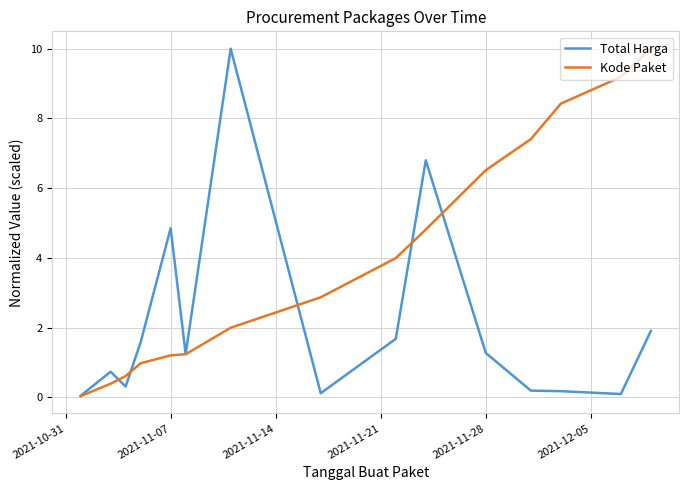

Which series has the largest total across all categories?

Kode Paket